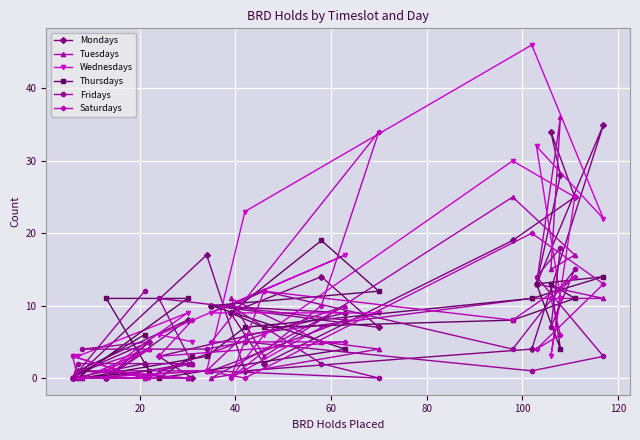

How many data points does each series have?

24